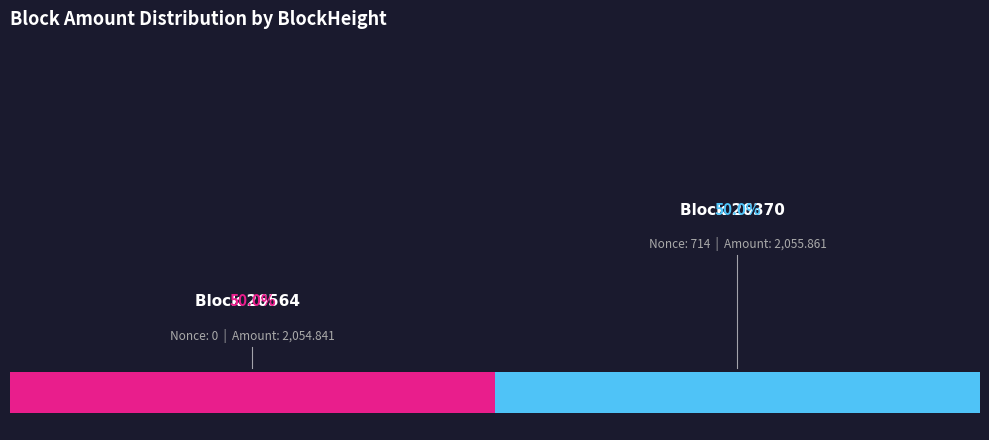

Count the number of slices in the pie.

2